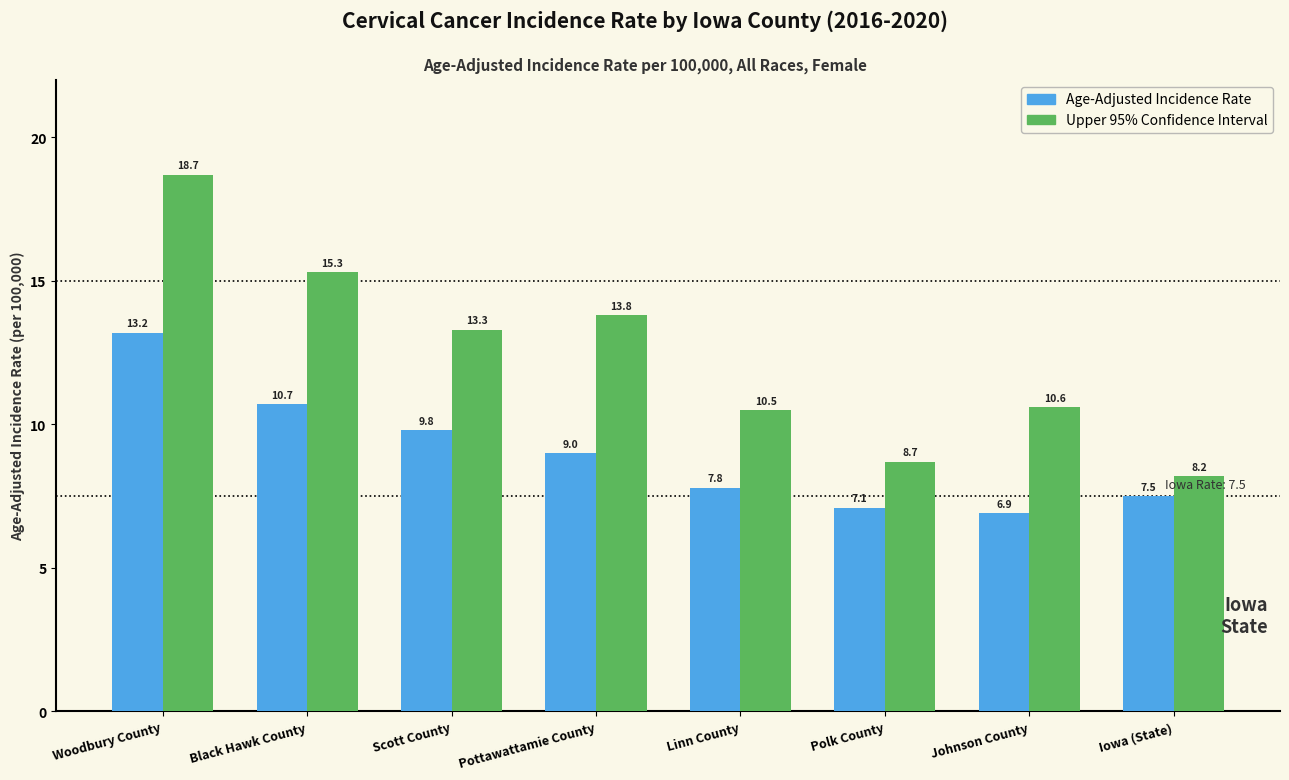

What is the difference between the highest and lowest values at Johnson County?

3.7